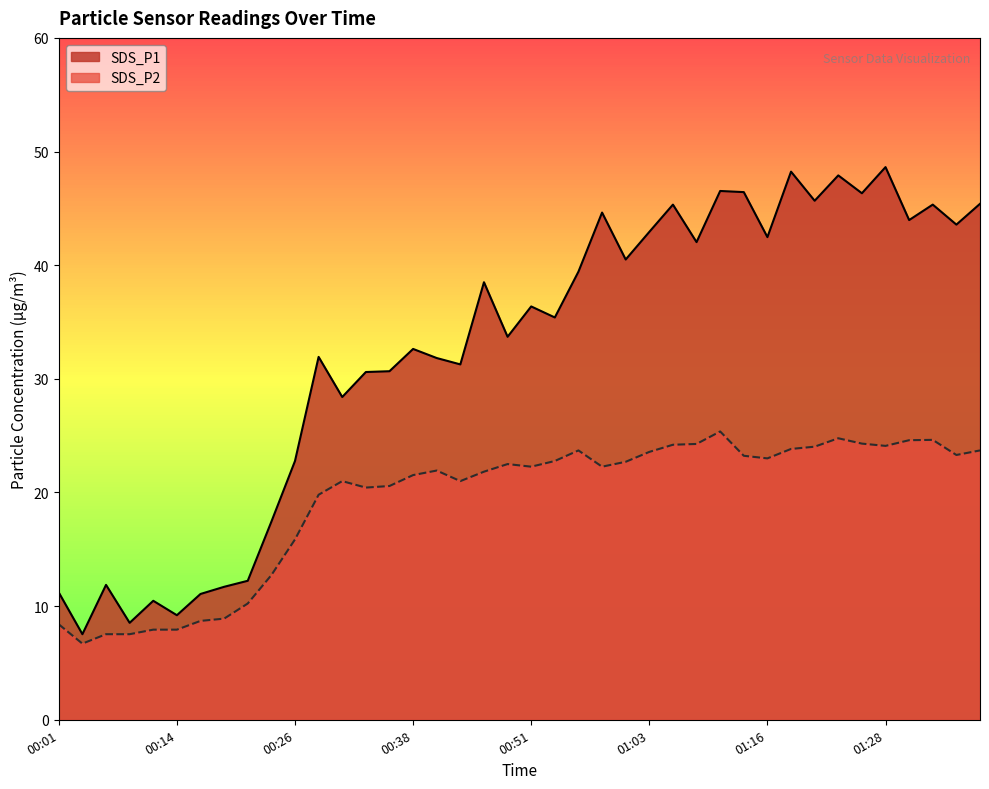

Reading left to right, list all the values displayed in this chart.

SDS_P1: 11.2	7.5	11.9	8.5	10.5	9.2	11.1	11.7	12.2	17.4	22.8	31.9	28.4	30.6	30.7	32.6	31.8	31.3	38.5	33.7	36.4	35.4	39.4	44.6	40.5	42.9	45.3	42.0	46.5	46.4	42.5	48.2	45.7	47.9	46.3	48.6	44.0	45.3	43.6	45.4
SDS_P2: 8.4	6.7	7.5	7.5	7.9	7.9	8.7	8.9	10.2	12.7	15.9	19.8	21.0	20.4	20.6	21.5	21.9	21.0	21.8	22.5	22.3	22.8	23.7	22.3	22.7	23.6	24.2	24.3	25.4	23.2	23.0	23.8	24.0	24.8	24.3	24.1	24.6	24.6	23.3	23.7